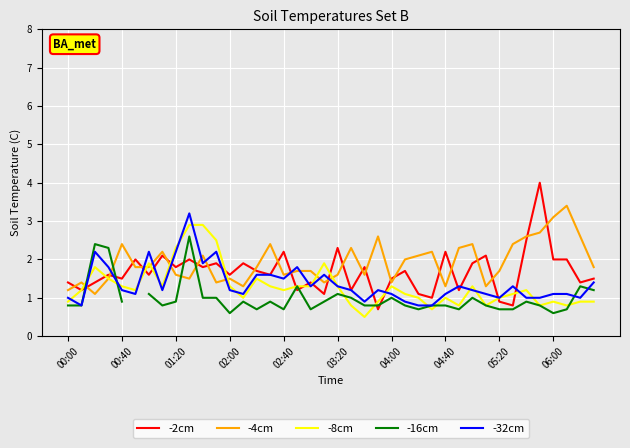

How many interior local valleys does the -16cm series have?

8